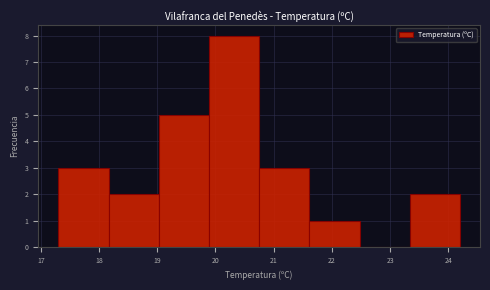

What is the height of the bar covering 20.8 to 21.6 on the x-axis? Neither the bar edges nor the heights are printed on the chart, so give them approximately, as read against the axes.

3